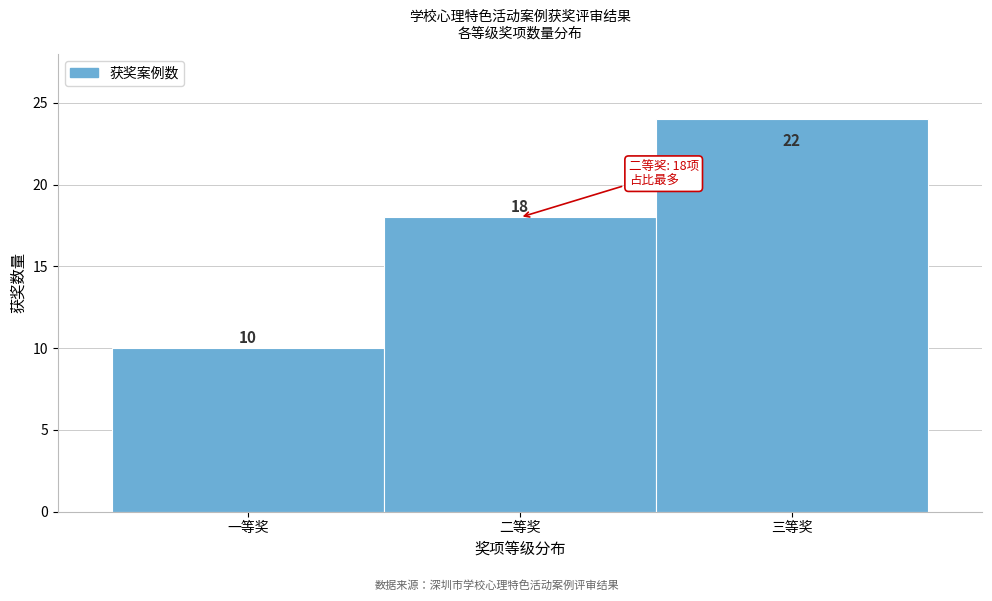

Reading left to right, what are all the values shown in this chart?

10	18	24